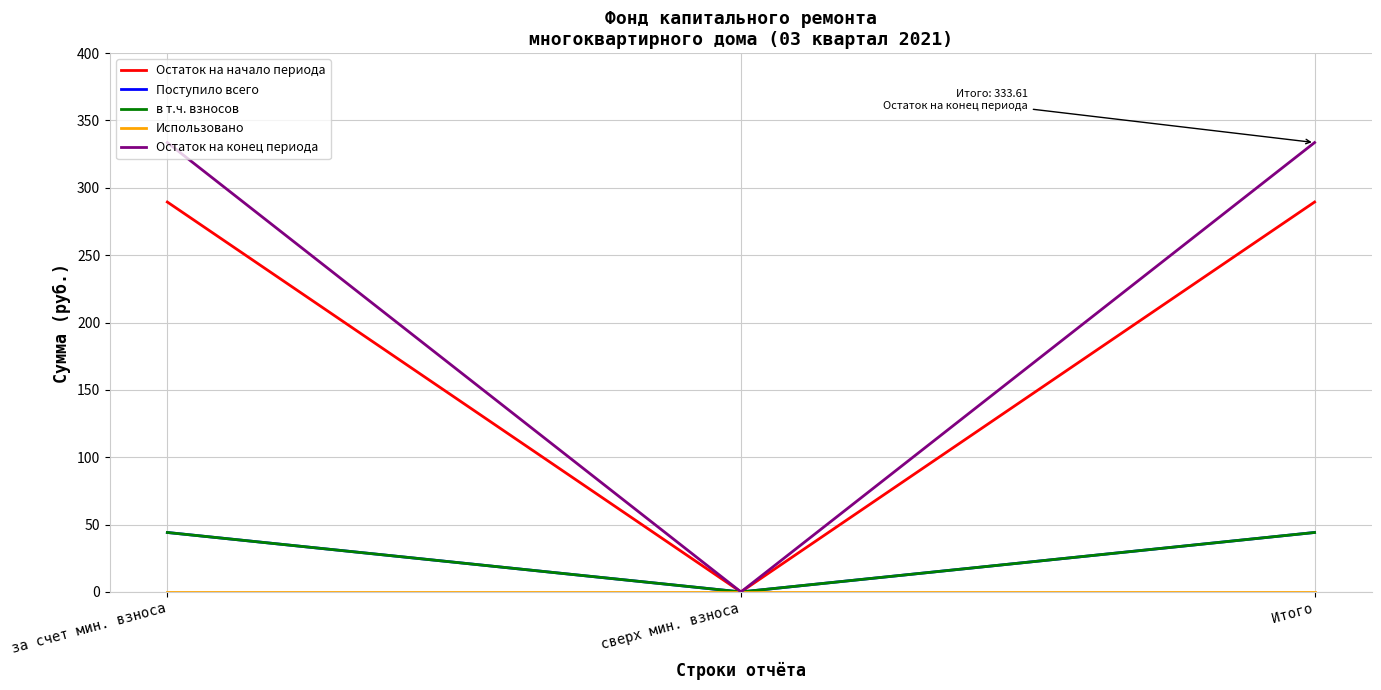

At which category is the sum across all series the highest?

за счет мин. взноса